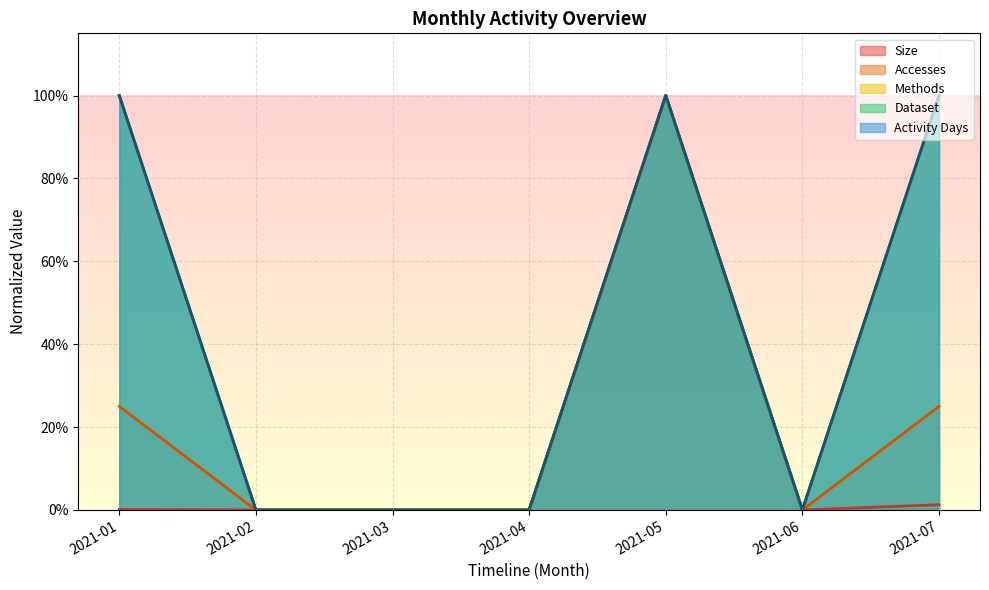

Reading left to right, extract all data points from this chart.

Size: 2021-01=0.0	2021-02=0.0	2021-03=0.0	2021-04=0.0	2021-05=1.0	2021-06=0.0	2021-07=0.0
Accesses: 2021-01=0.2	2021-02=0.0	2021-03=0.0	2021-04=0.0	2021-05=1.0	2021-06=0.0	2021-07=0.2
Methods: 2021-01=1.0	2021-02=0.0	2021-03=0.0	2021-04=0.0	2021-05=1.0	2021-06=0.0	2021-07=1.0
Dataset: 2021-01=1.0	2021-02=0.0	2021-03=0.0	2021-04=0.0	2021-05=1.0	2021-06=0.0	2021-07=1.0
Activity Days: 2021-01=1.0	2021-02=0.0	2021-03=0.0	2021-04=0.0	2021-05=1.0	2021-06=0.0	2021-07=1.0